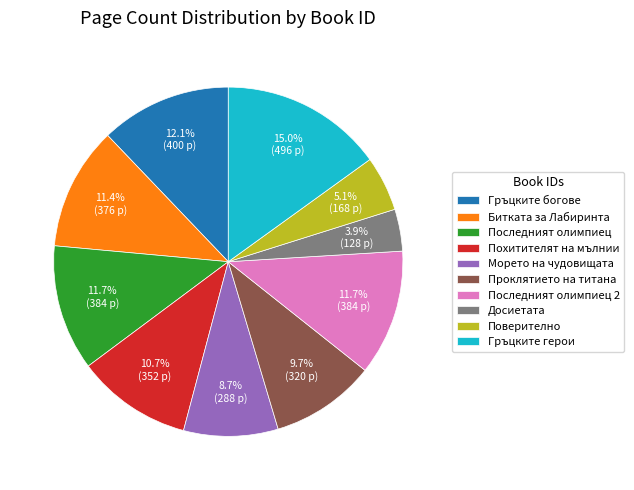

Approximately how many times larger is the value at Гръцките богове compared to Досиетата?

3.1